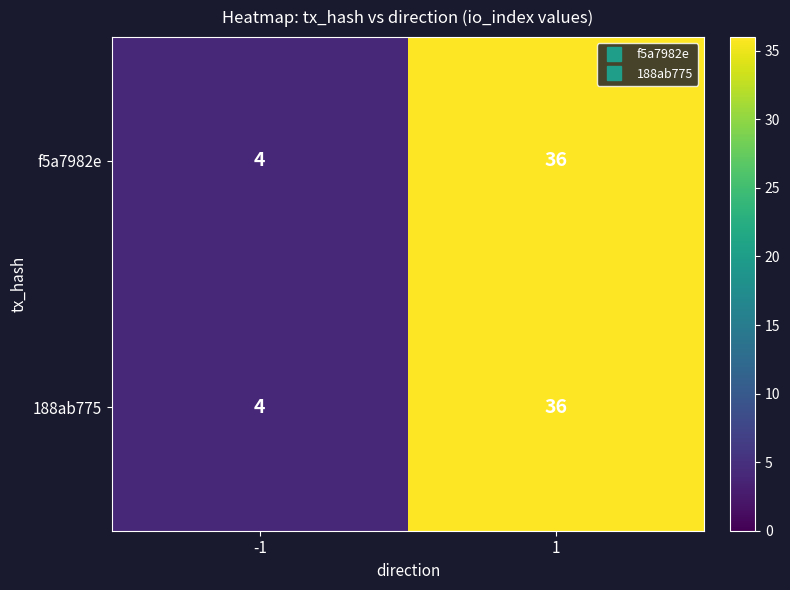

Is it true that f5a7982e equals 22 at 1?

False